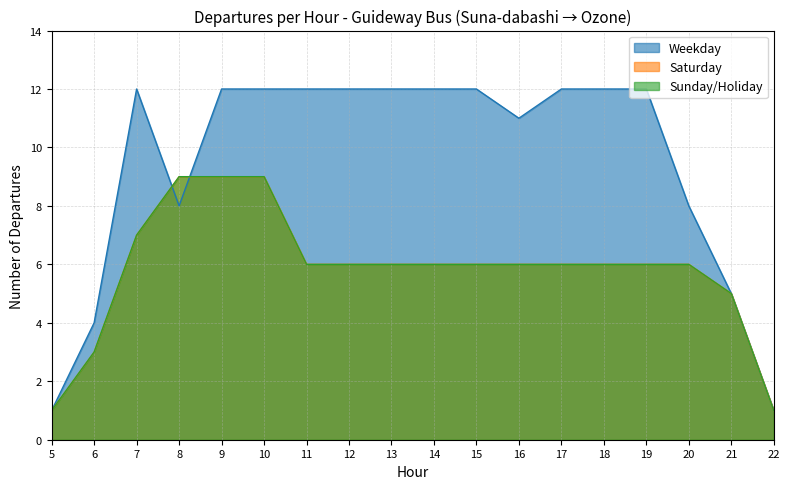

At 13, list the series in order from smallest to largest.

Saturday, Sunday/Holiday, Weekday